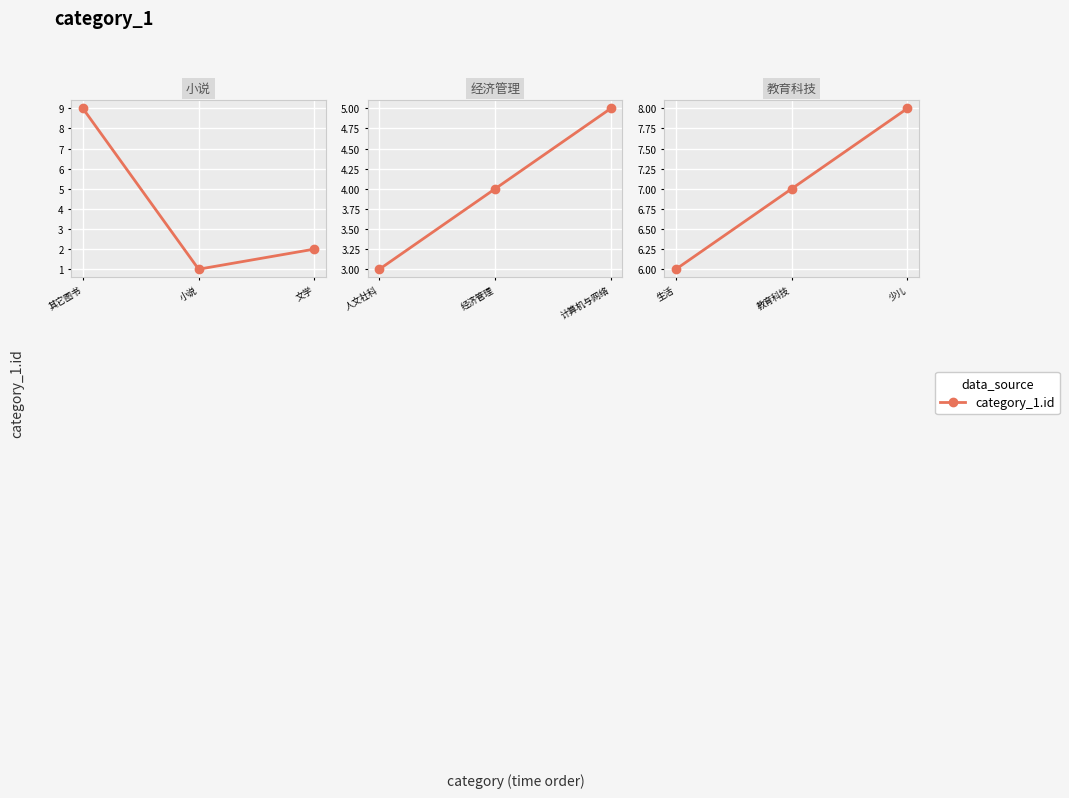

What is the average value?

7